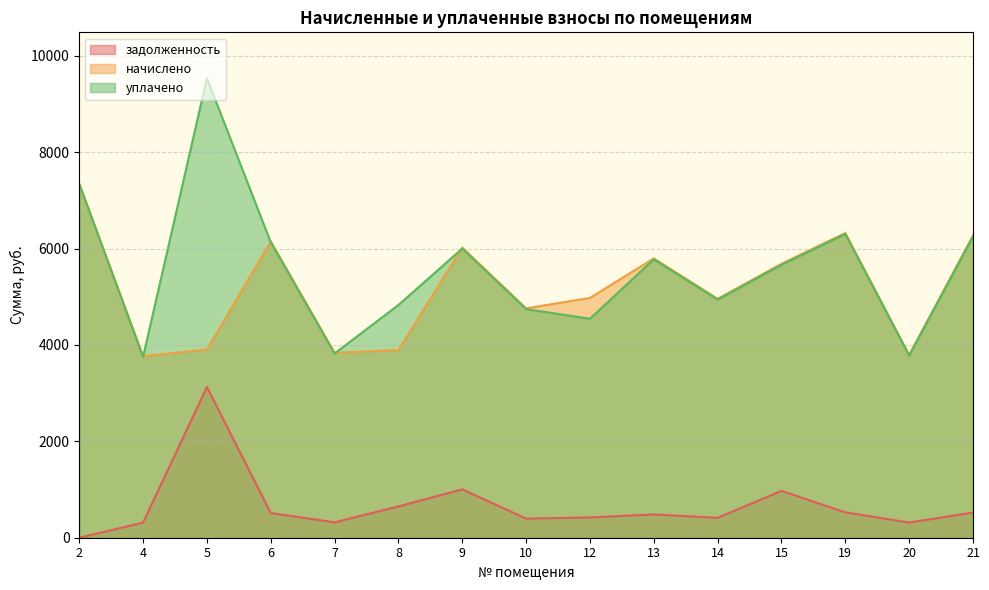

What is the total value across all series at 21?

13046.2